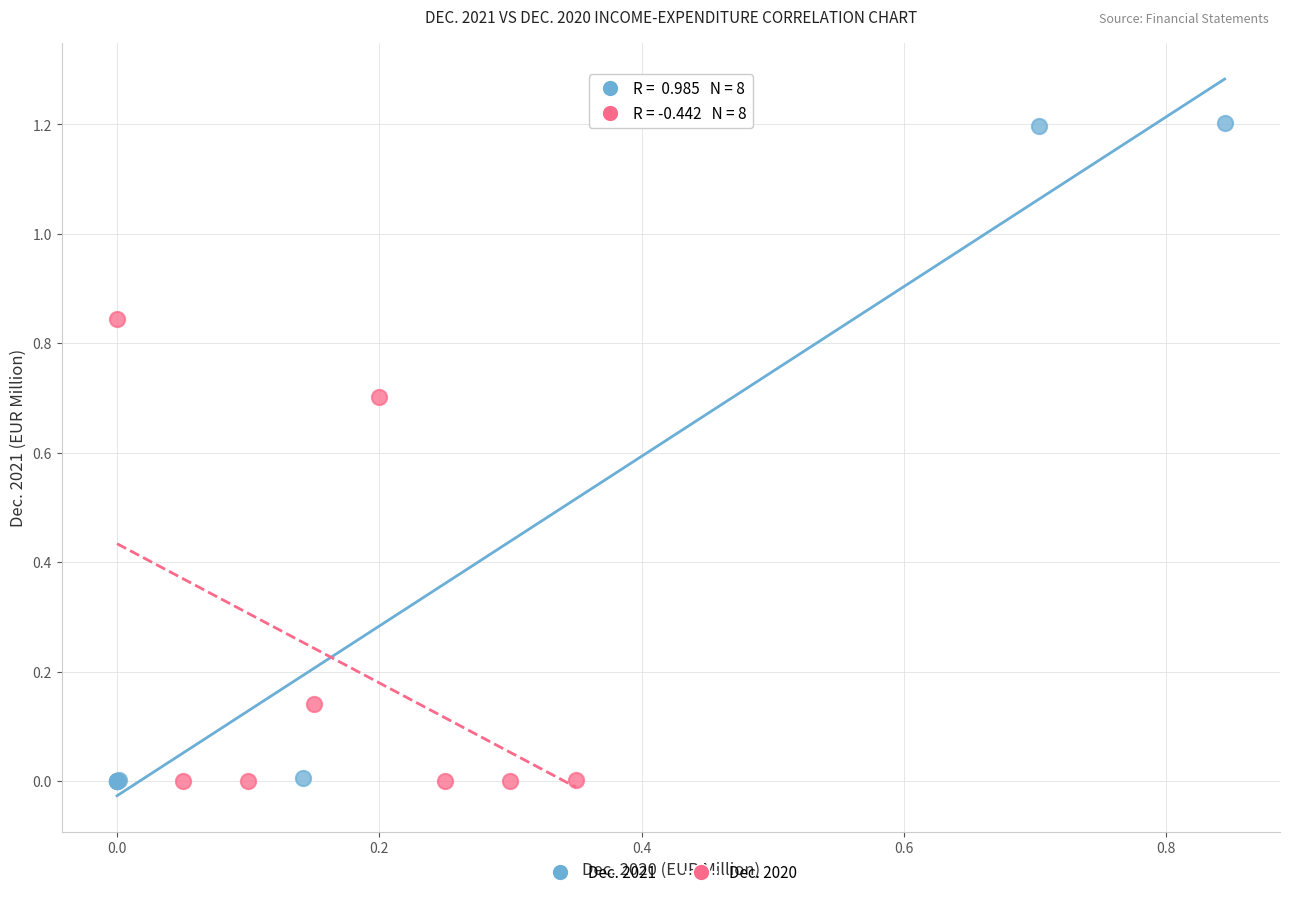

Which series contains the highest Y value?

Dec. 2021